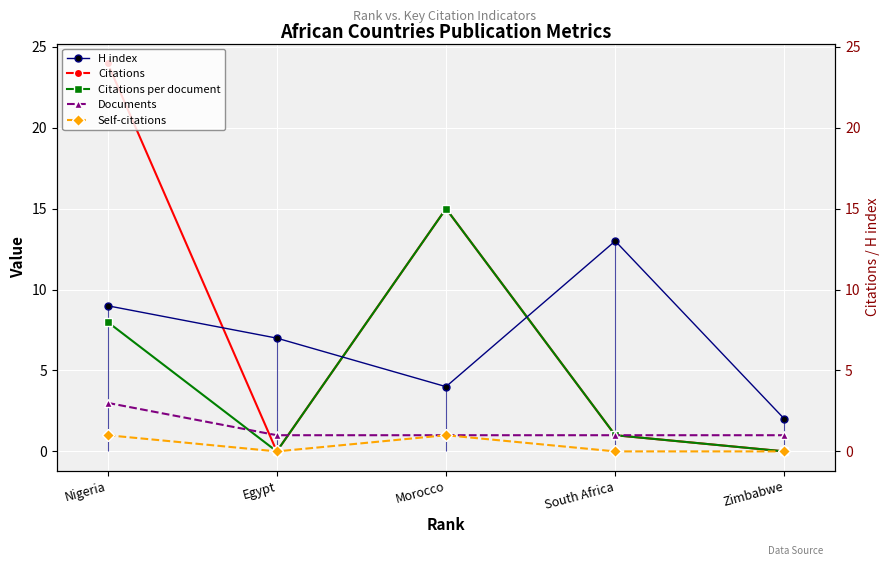

What are all the series names shown in the legend?

H index, Citations, Citations per document, Documents, Self-citations